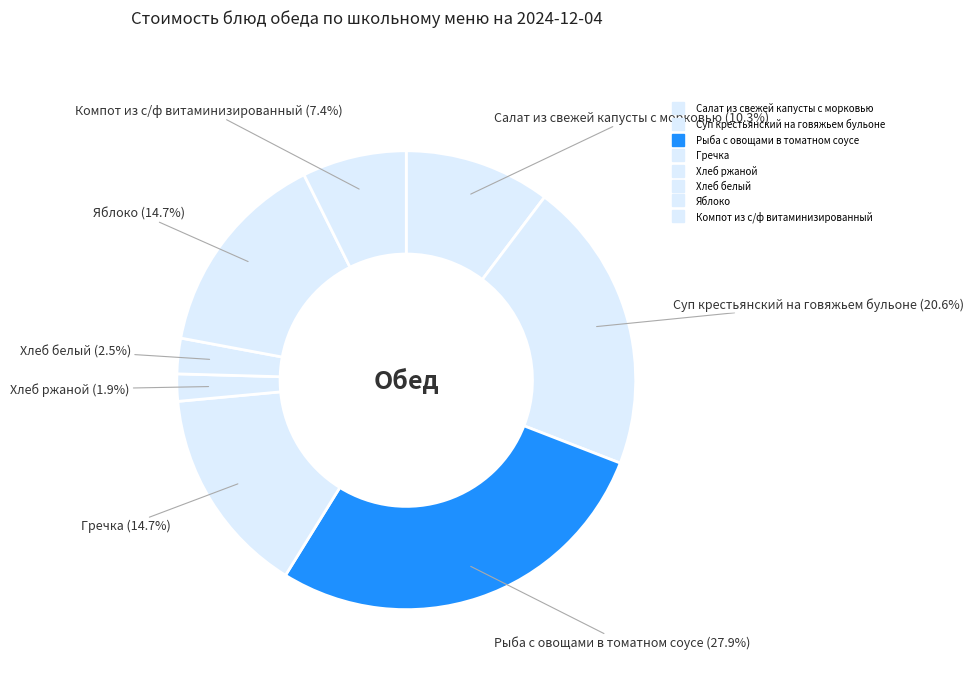

Does any single category account for the majority?

No